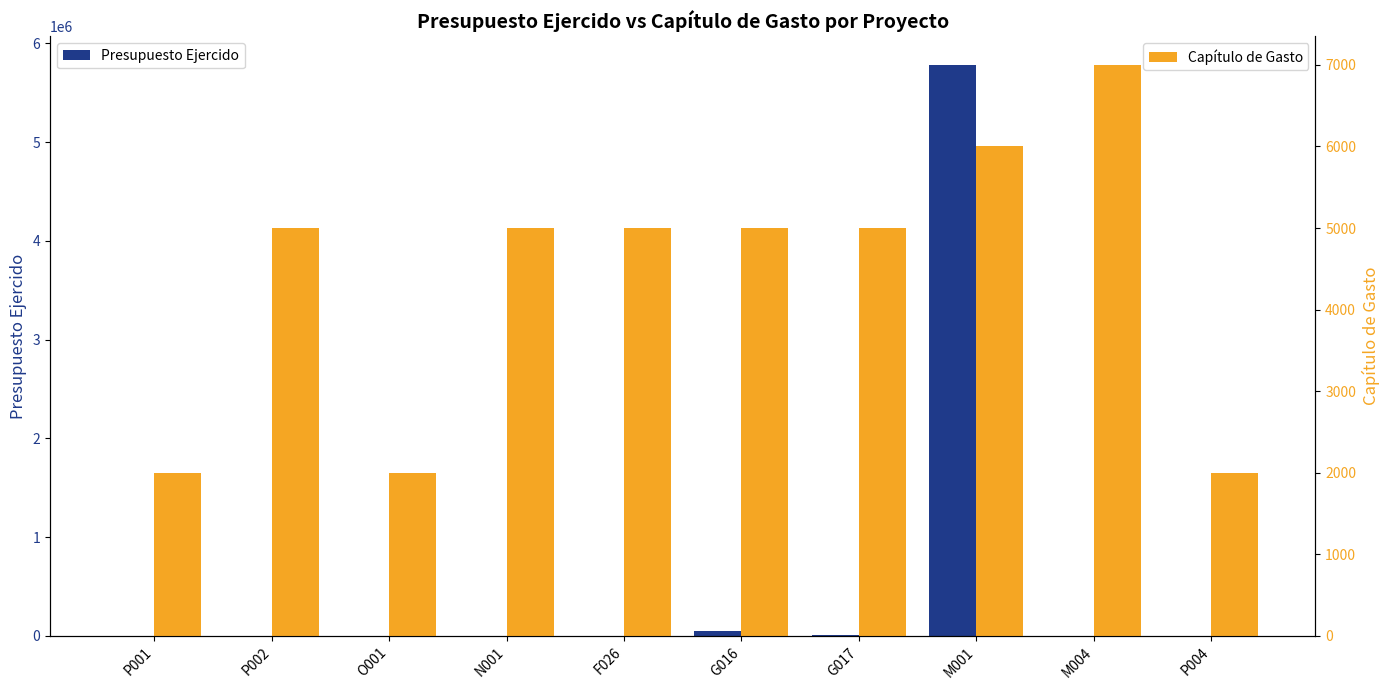

What is the greatest value displayed?

5782036.1